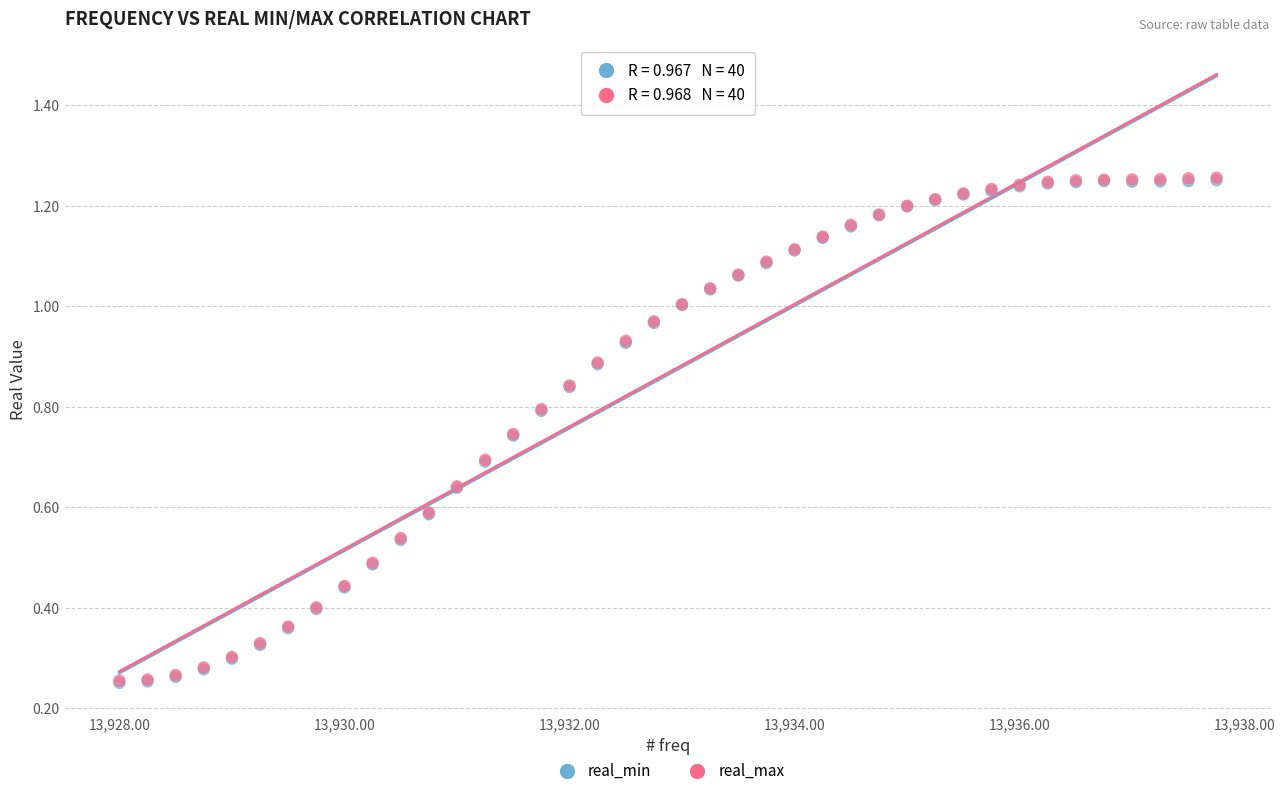

What are all the series names shown in the legend?

real_min, real_max